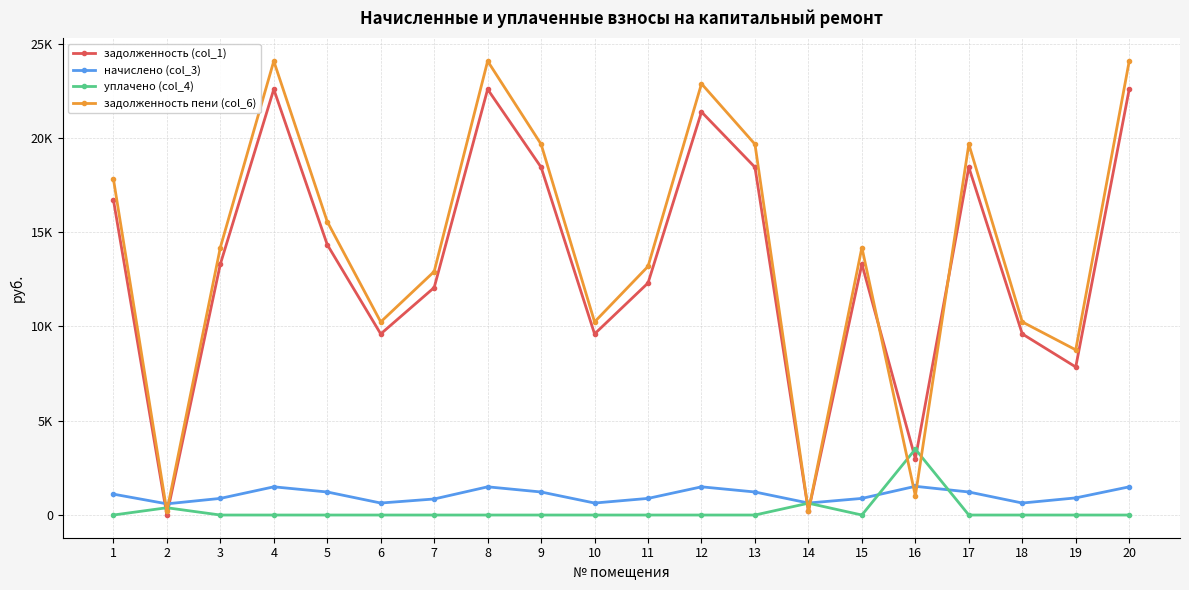

What are all the series names shown in the legend?

задолженность (col_1), начислено (col_3), уплачено (col_4), задолженность пени (col_6)